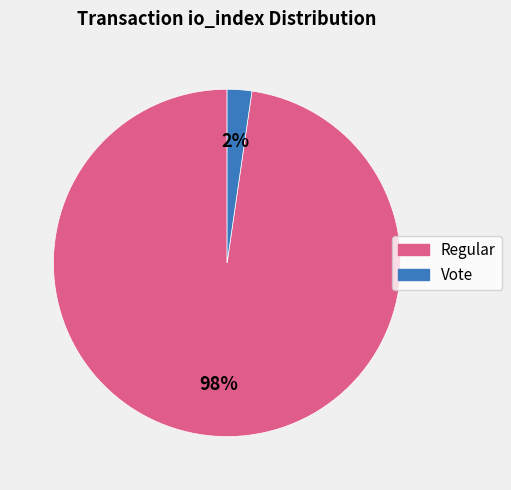

Count the number of slices in the pie.

2